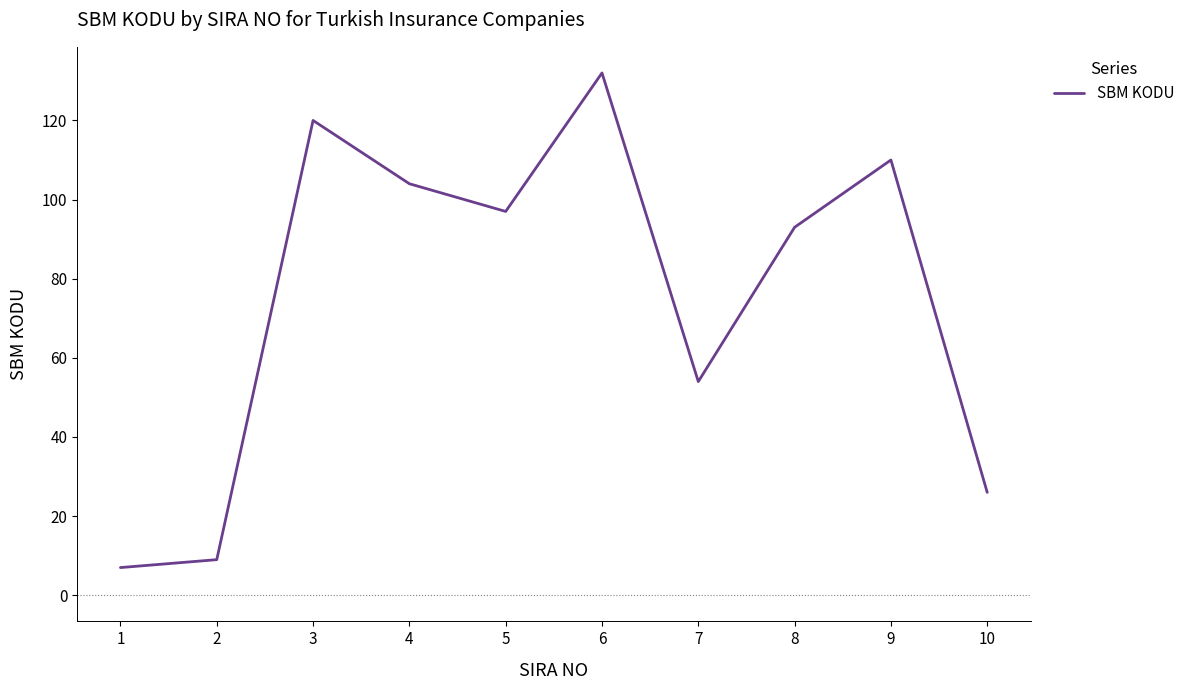

At which label is the value closest to 69?

7